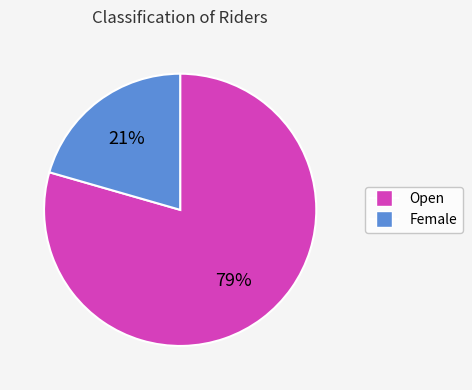

The Open slice represents 66% of the pie. True or false?

False